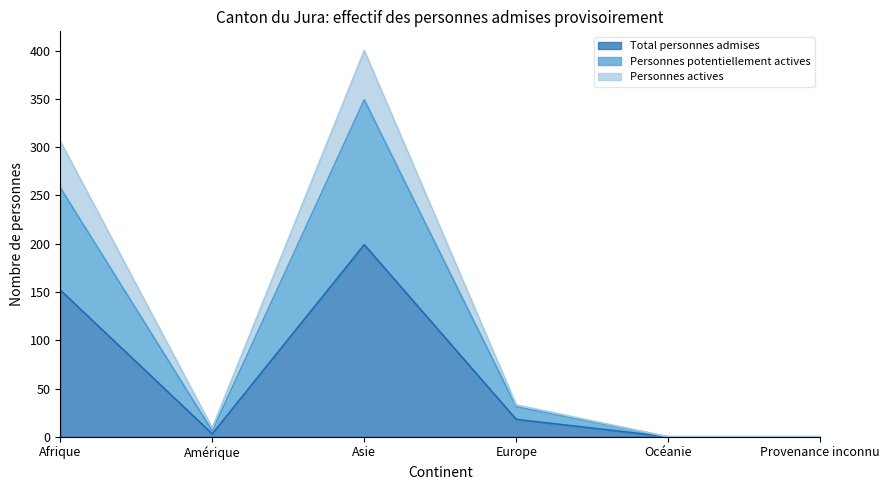

Is the value of Personnes potentiellement actives at Provenance inconnu greater than the value of Total personnes admises at Asie?

No